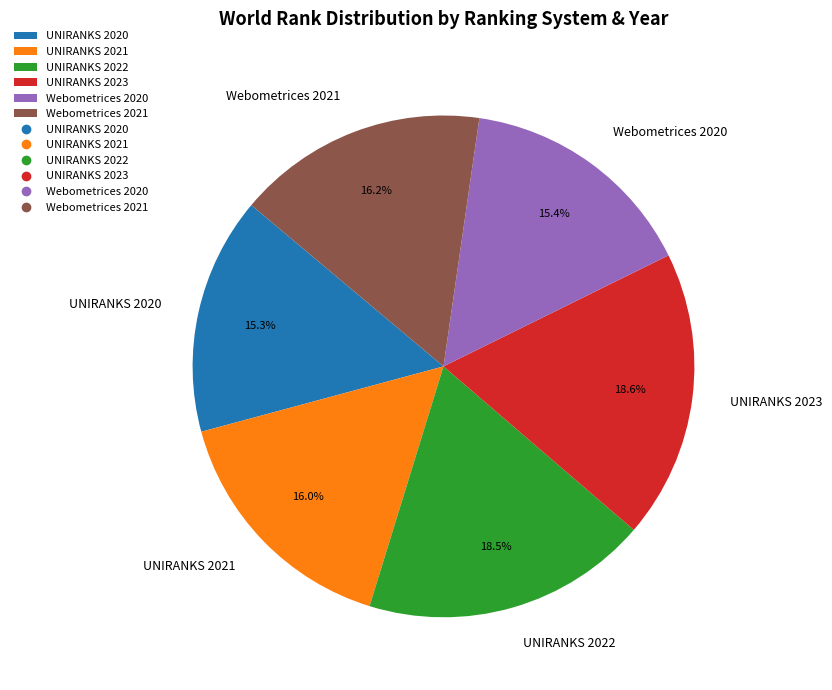

Combined, what portion of the pie is Webometrices 2021 and UNIRANKS 2021?

32.2%